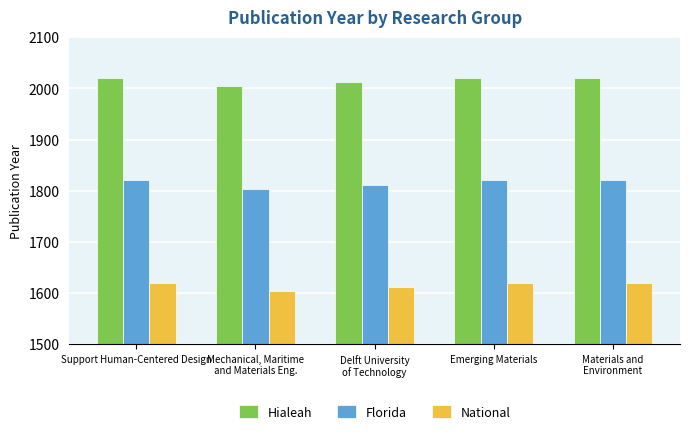

What is the label of the 4th bar from the left?

Emerging Materials